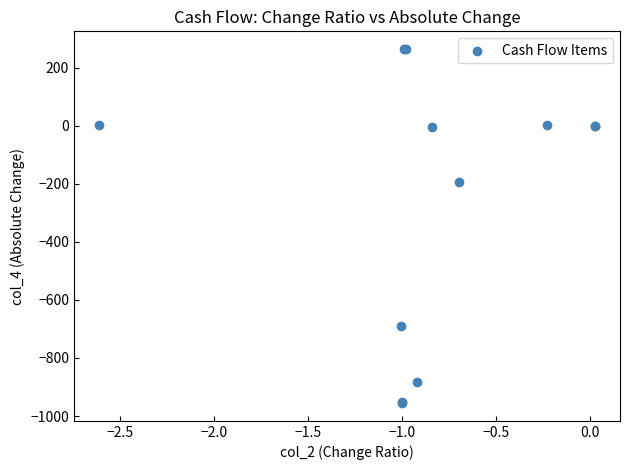

What Y value in the scatter plot is closest to -345?

-194.0